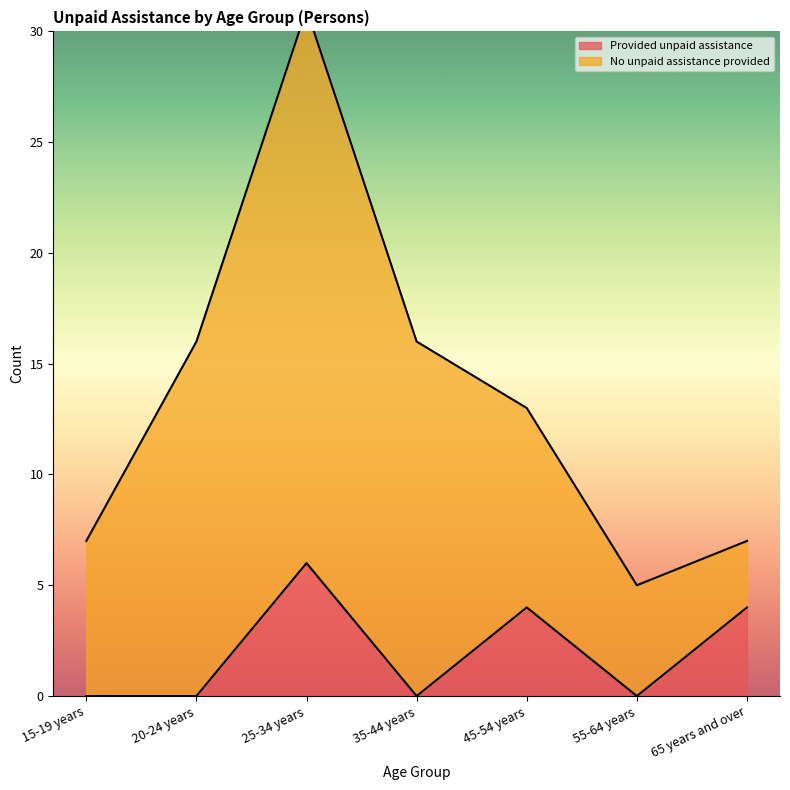

Where is the first local maximum?

25-34 years